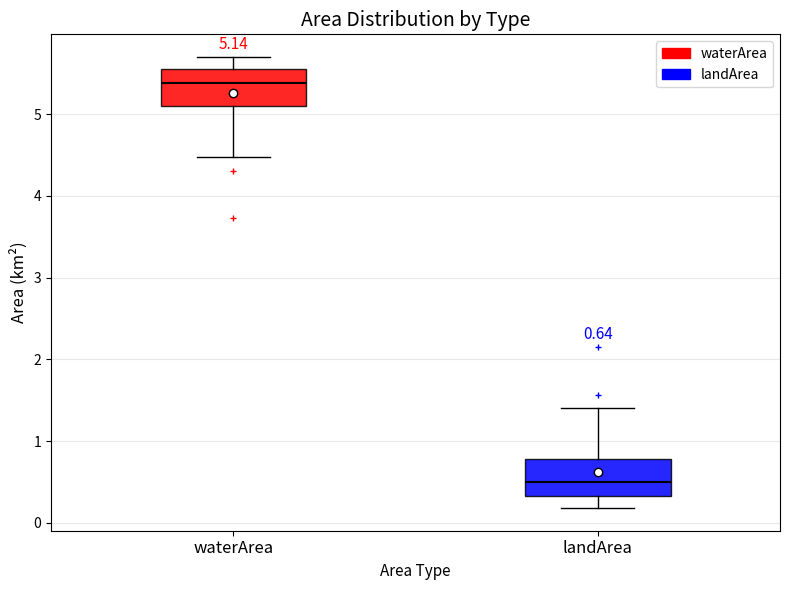

Which box has the lowest median line?

landArea